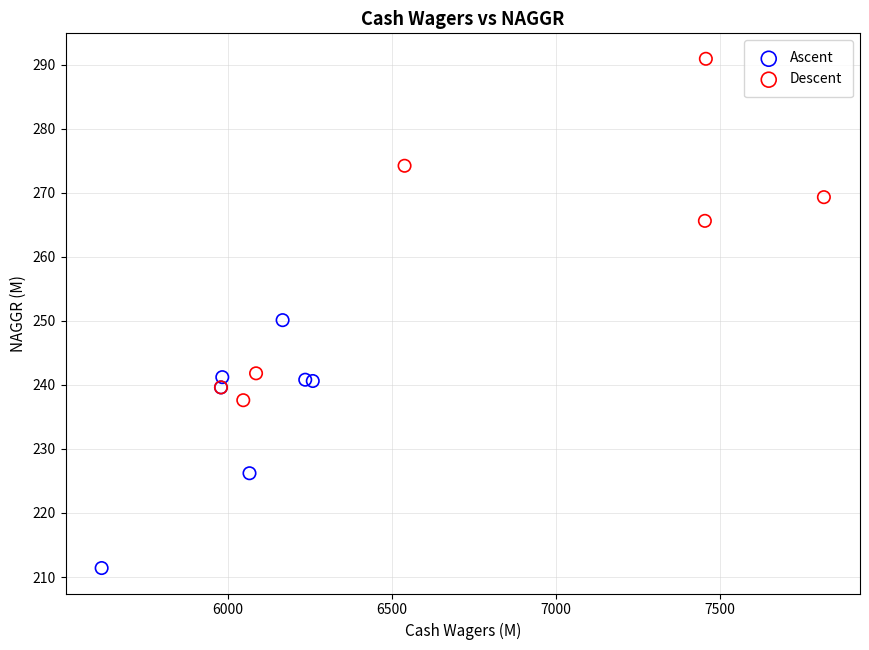

Which series contains the lowest Y value?

Ascent